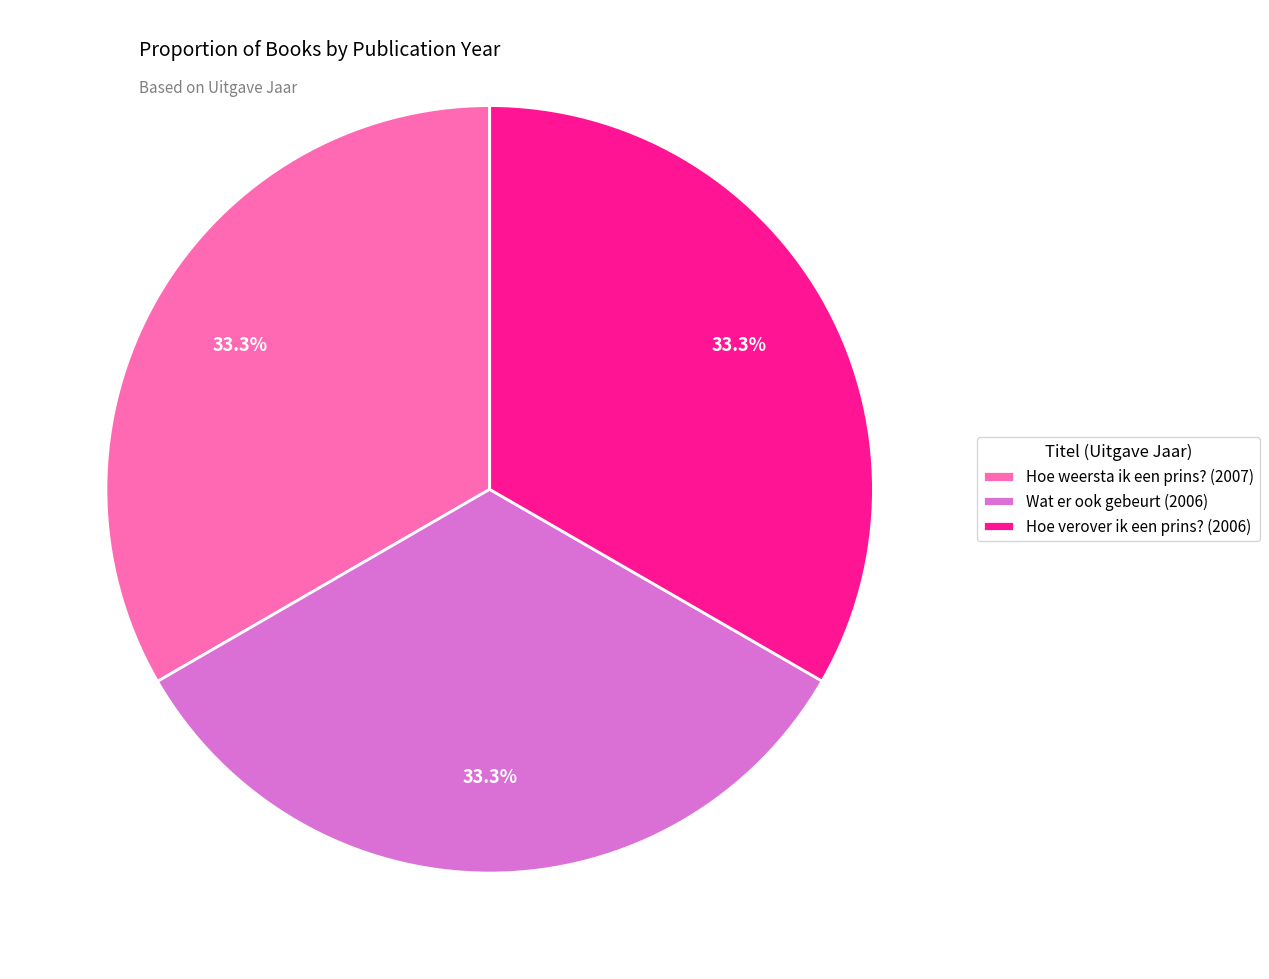

What is the ratio of the value at Hoe weersta ik een prins? to the value at Wat er ook gebeurt?

1.0